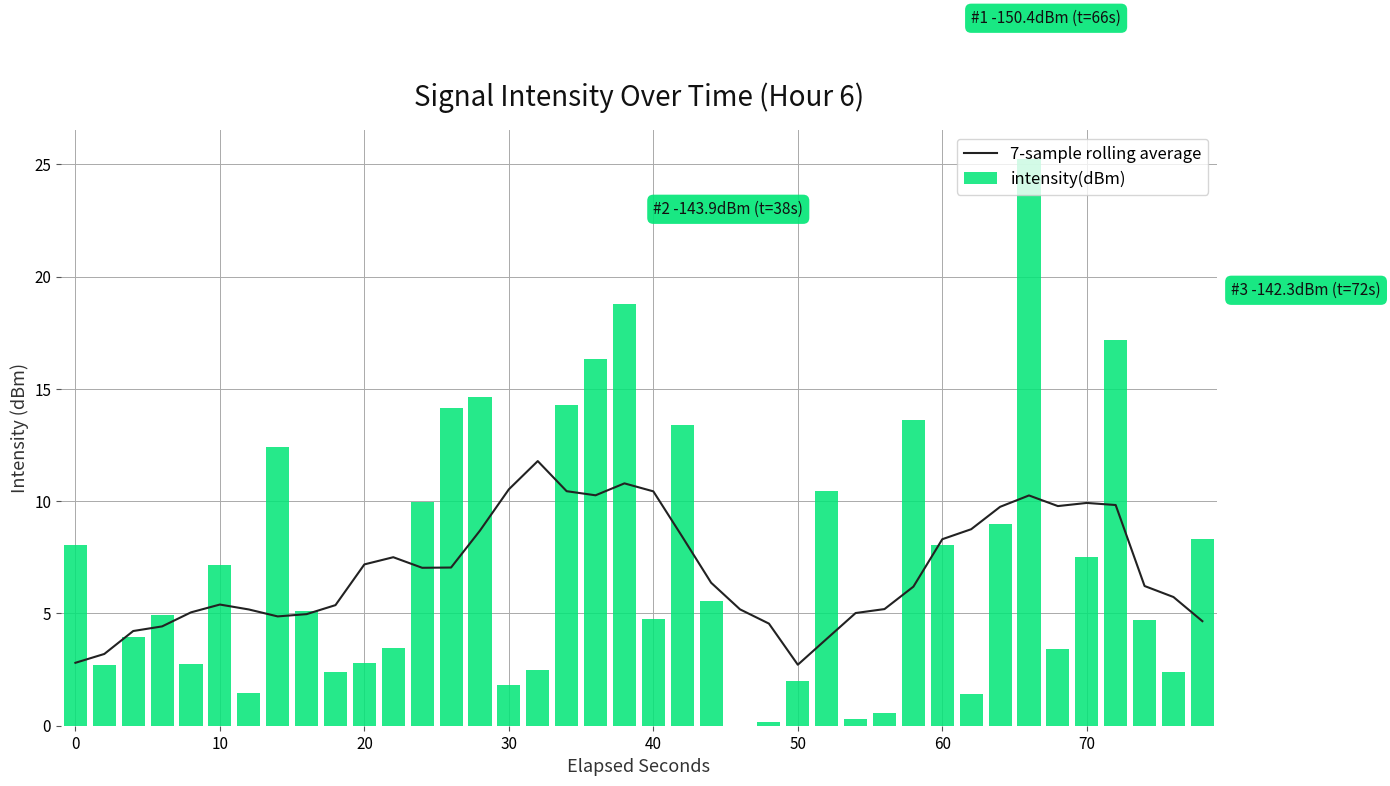

The intensity(dBm) series shows 4.8 at 40. True or false?

True